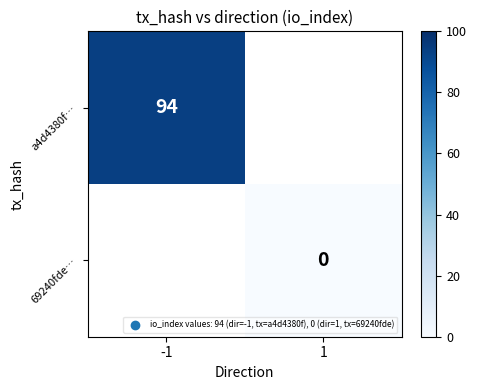

The a4d4380f… series shows 139 at -1. True or false?

False